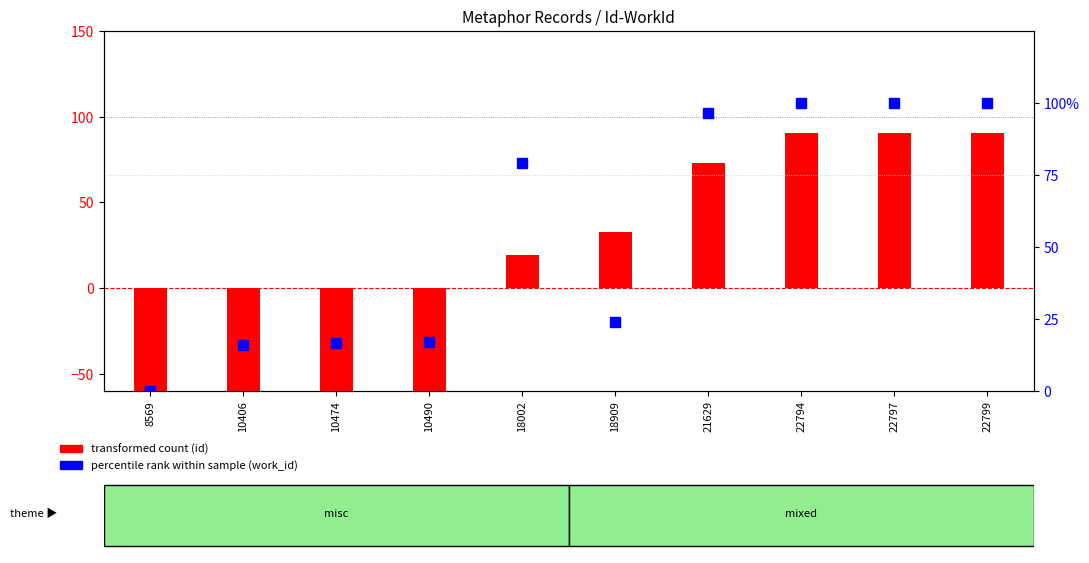

At how many categories does at least one series exceed -111?

10